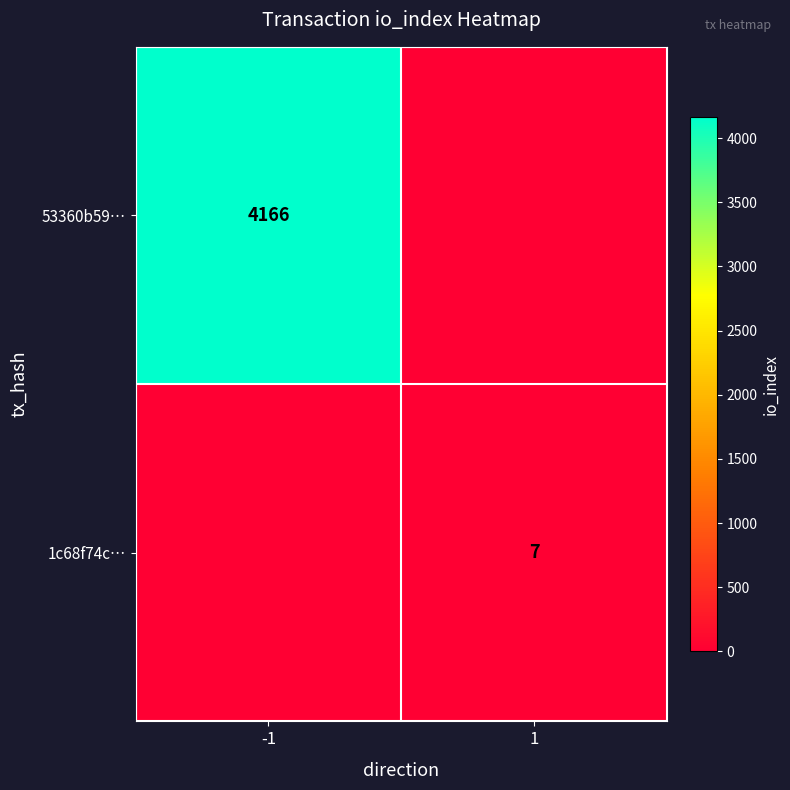

What is the difference between the maximum and minimum values in the 1c68f74c… series?

6.9